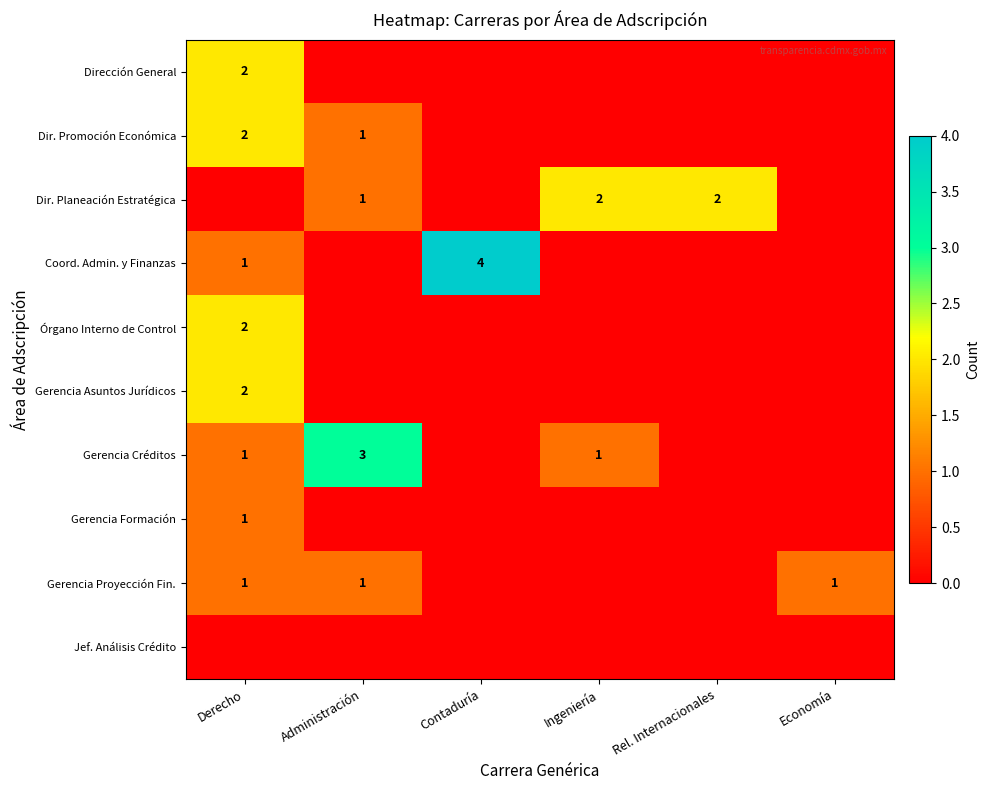

What is the maximum value shown in the chart?

4